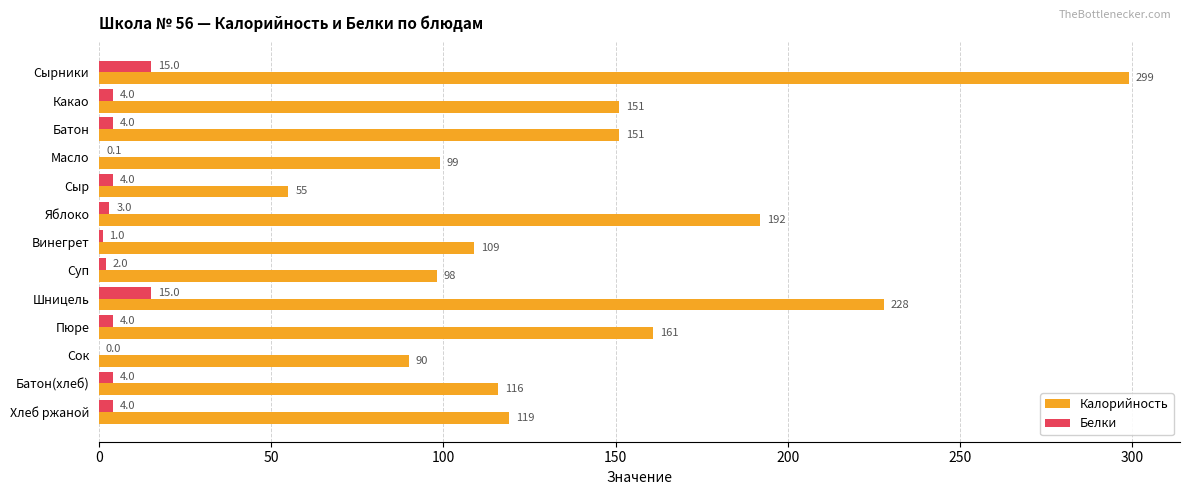

Where is Калорийность nearest to the value 177?

Яблоко